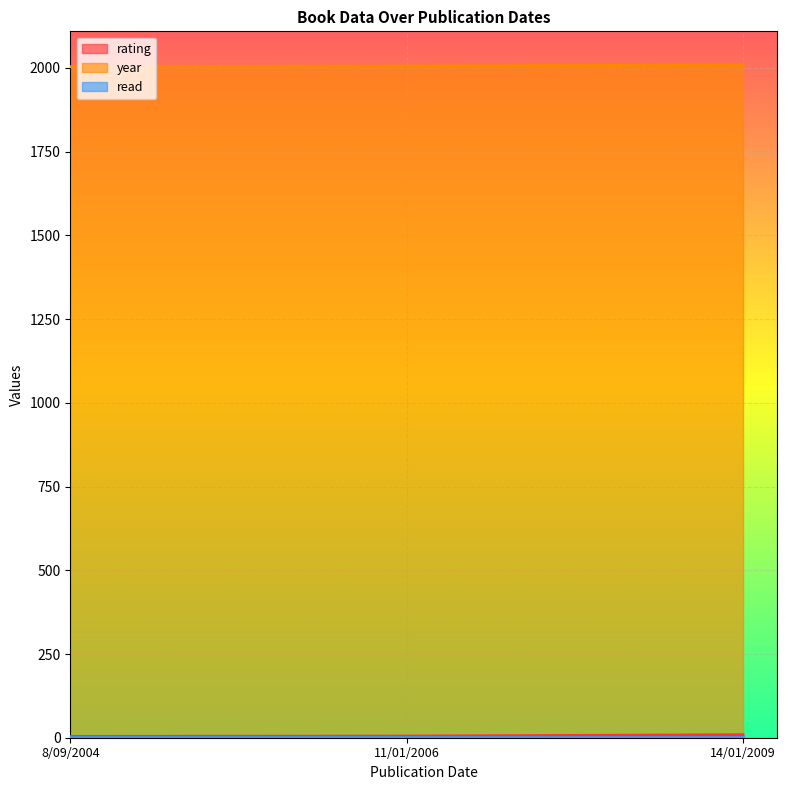

The value of year at 14/01/2009 is 2009. True or false?

True